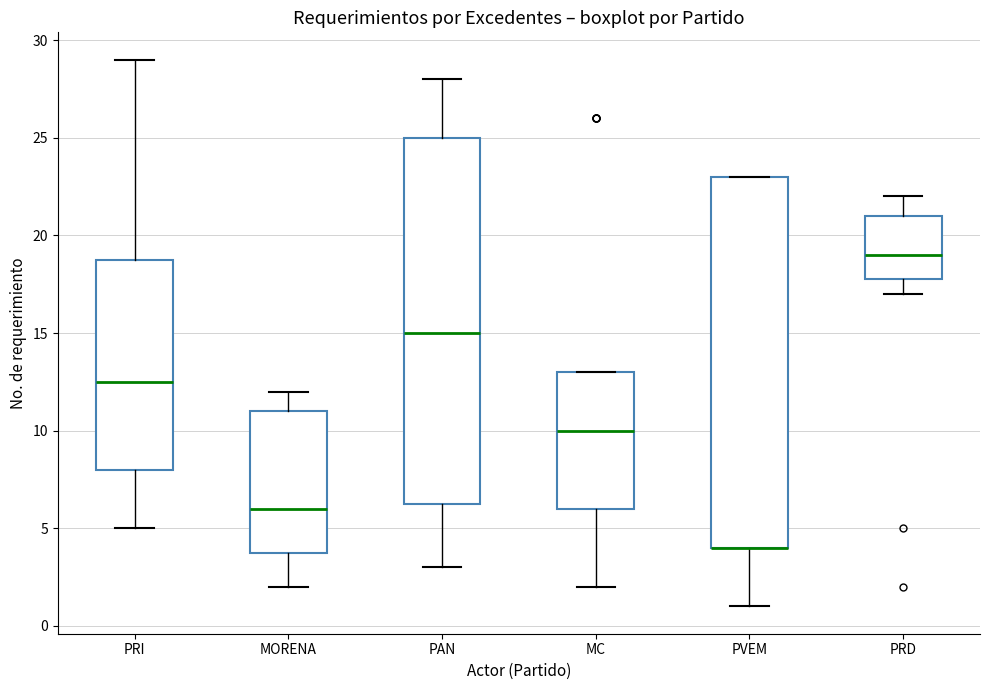

Reading left to right, transcribe this box plot: for each box, give where its median line is, the range the box spans, and where its two whiskers end, as read against the y-axis. The values are not printed on the chart, so give them approximately, as read against the axis.

PRI: median 12.5, box 8.0 to 19.0, whiskers 5.0 to 29.0
MORENA: median 6.0, box 4.0 to 11.0, whiskers 2.0 to 12.0
PAN: median 15.0, box 6.5 to 25.0, whiskers 3.0 to 28.0
MC: median 10.0, box 6.0 to 13.0, whiskers 2.0 to 13.0
PVEM: median 4.0 (drawn on the box's lower edge), box 4.0 to 23.0, whiskers 1.0 to 23.0
PRD: median 19.0, box 18.0 to 21.0, whiskers 17.0 to 22.0